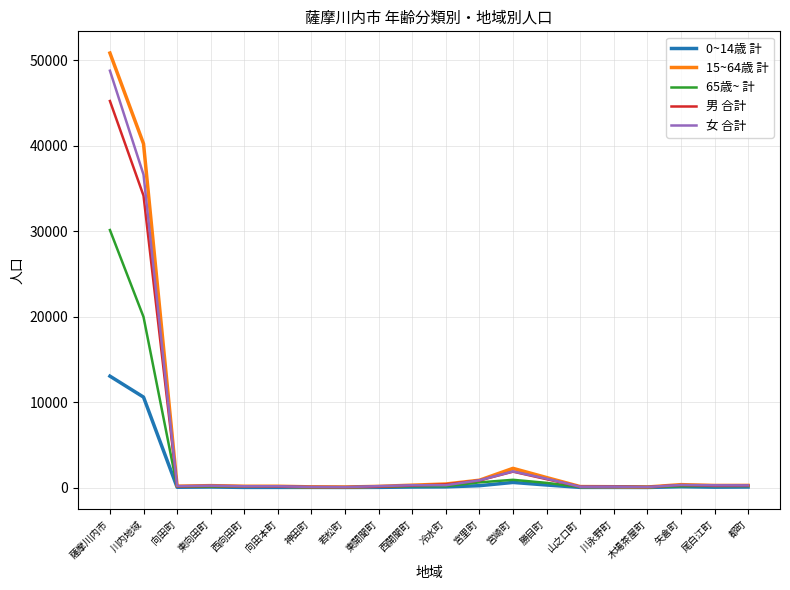

What is the sum of all 65歳~ 計 values?

53832